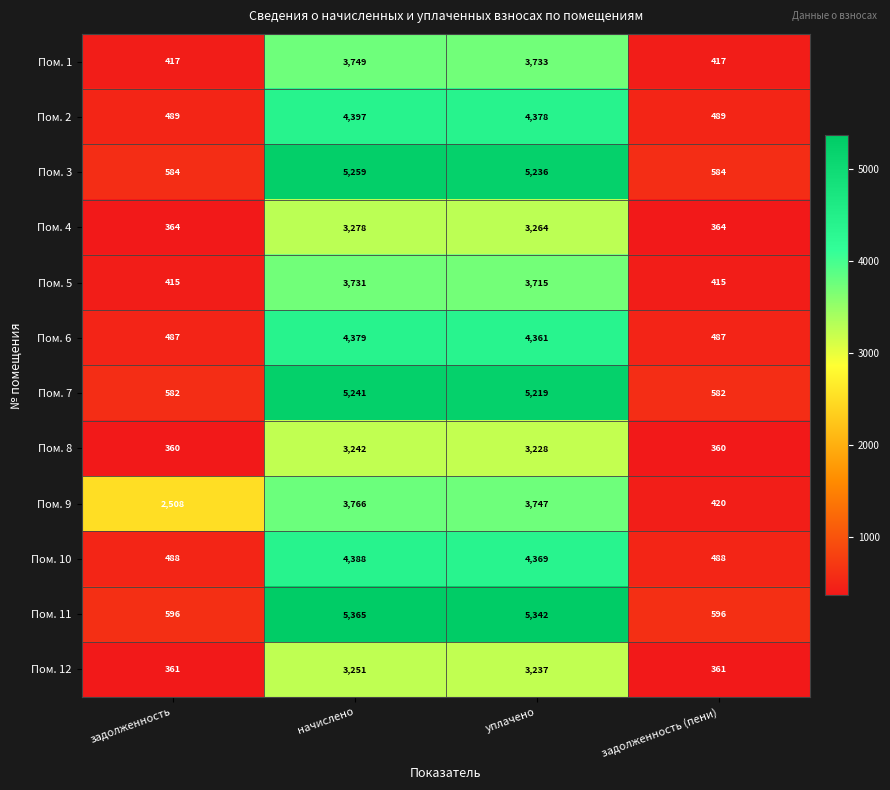

What is the minimum value shown in the chart?

360